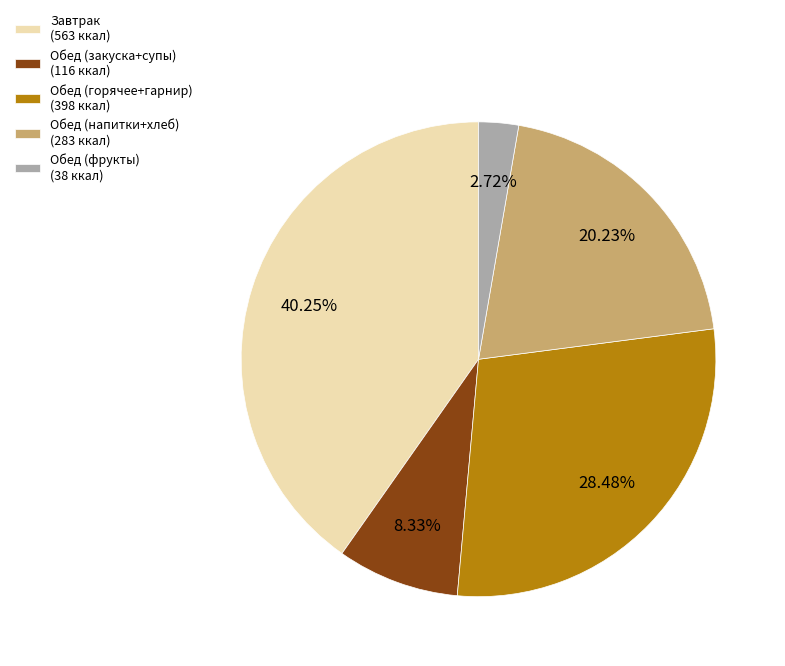

Is there any slice that represents more than half of the pie?

No